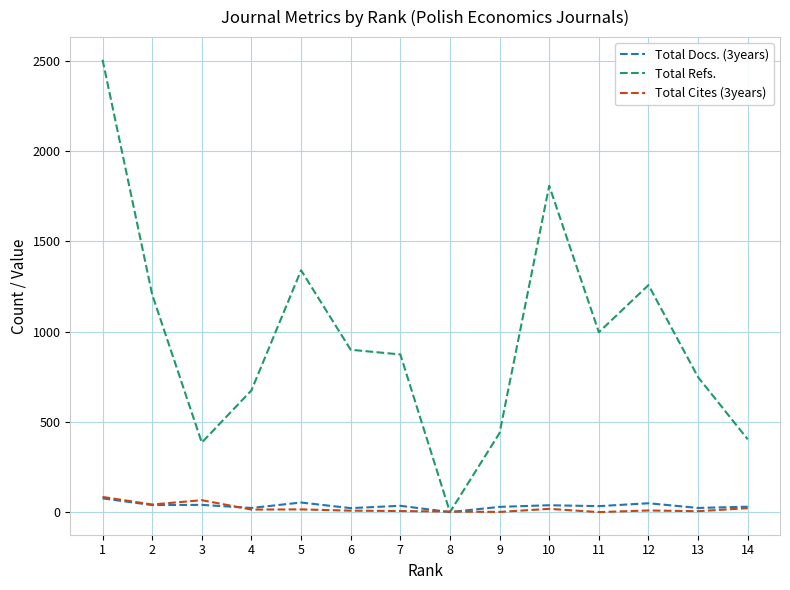

How many series are shown in this chart?

3